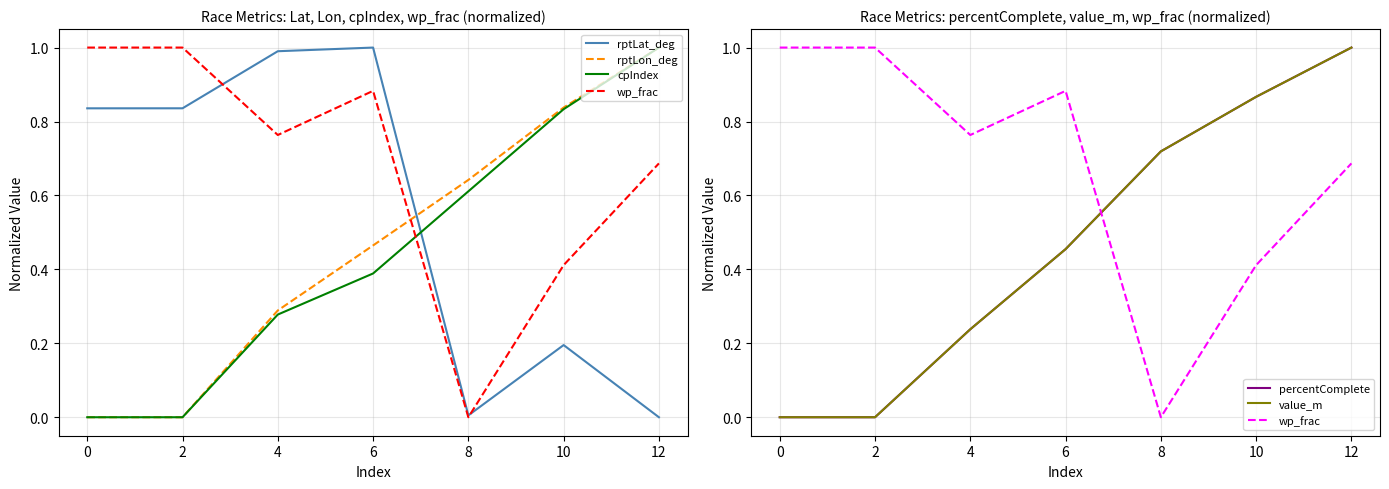

At how many categories does at least one series exceed 0?

7